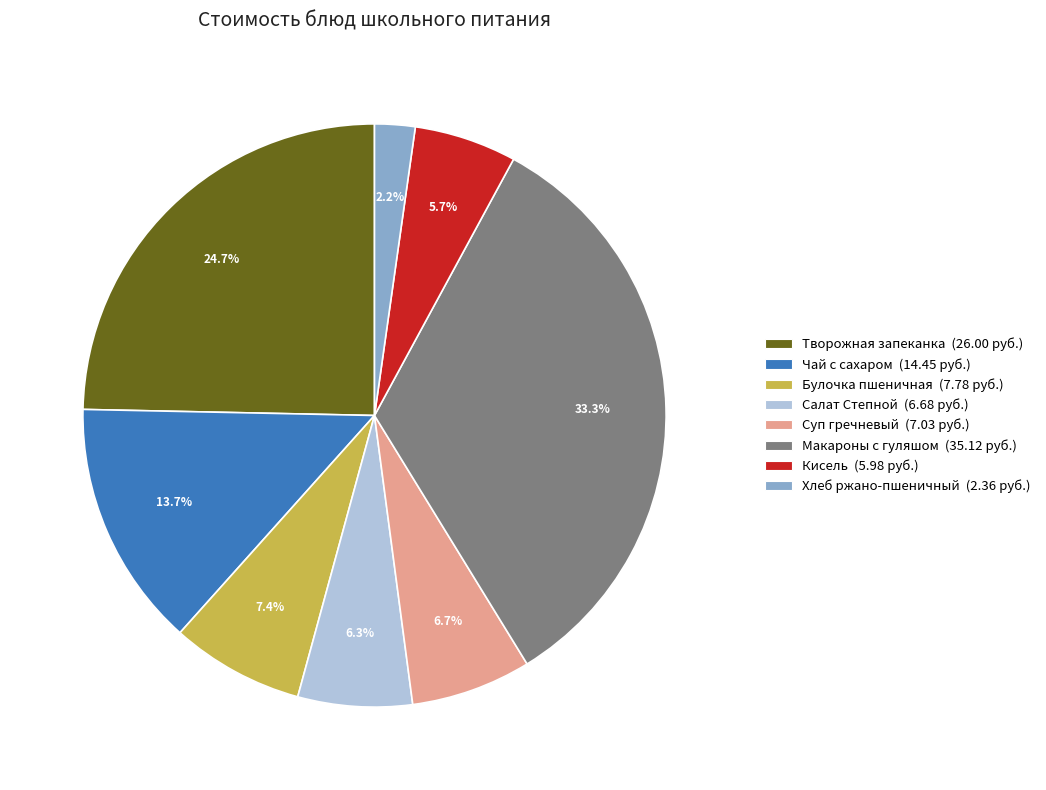

How many segments does this pie chart have?

8